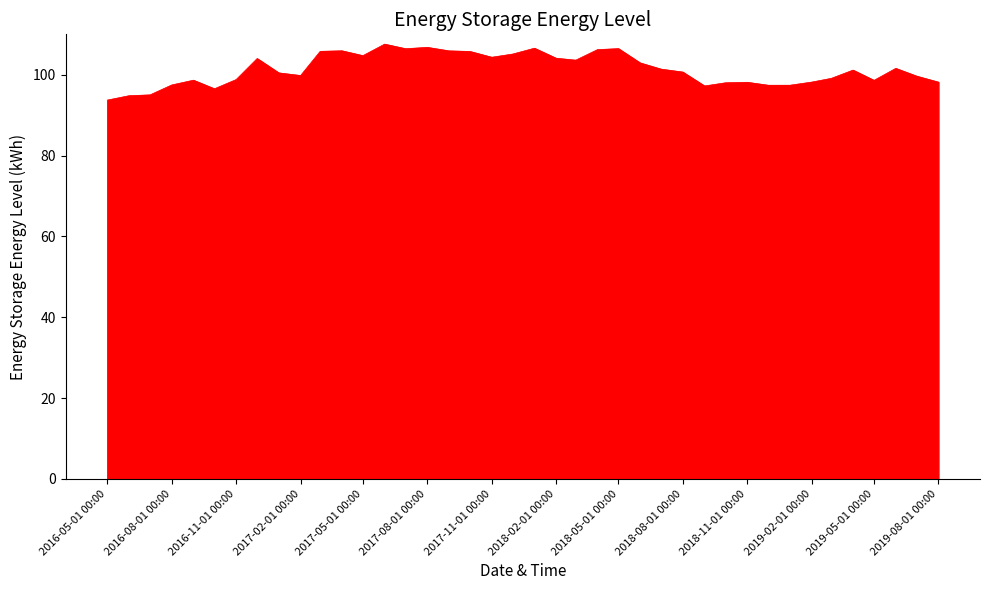

What is the maximum value shown in the chart?

107.6